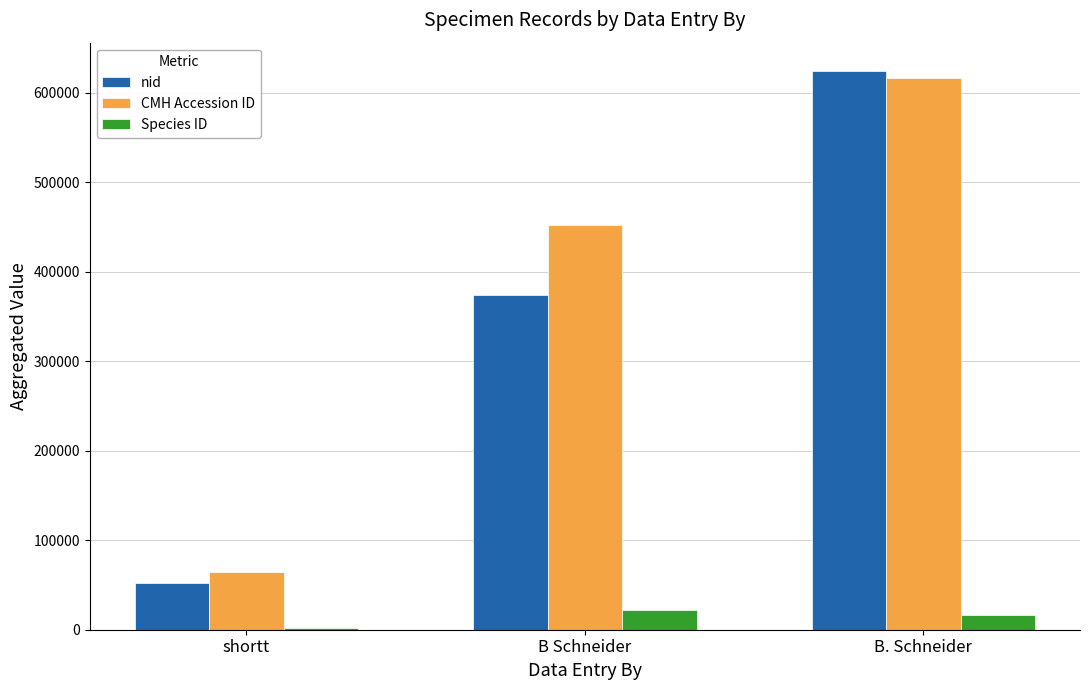

Is it true that nid equals 83893 at shortt?

False